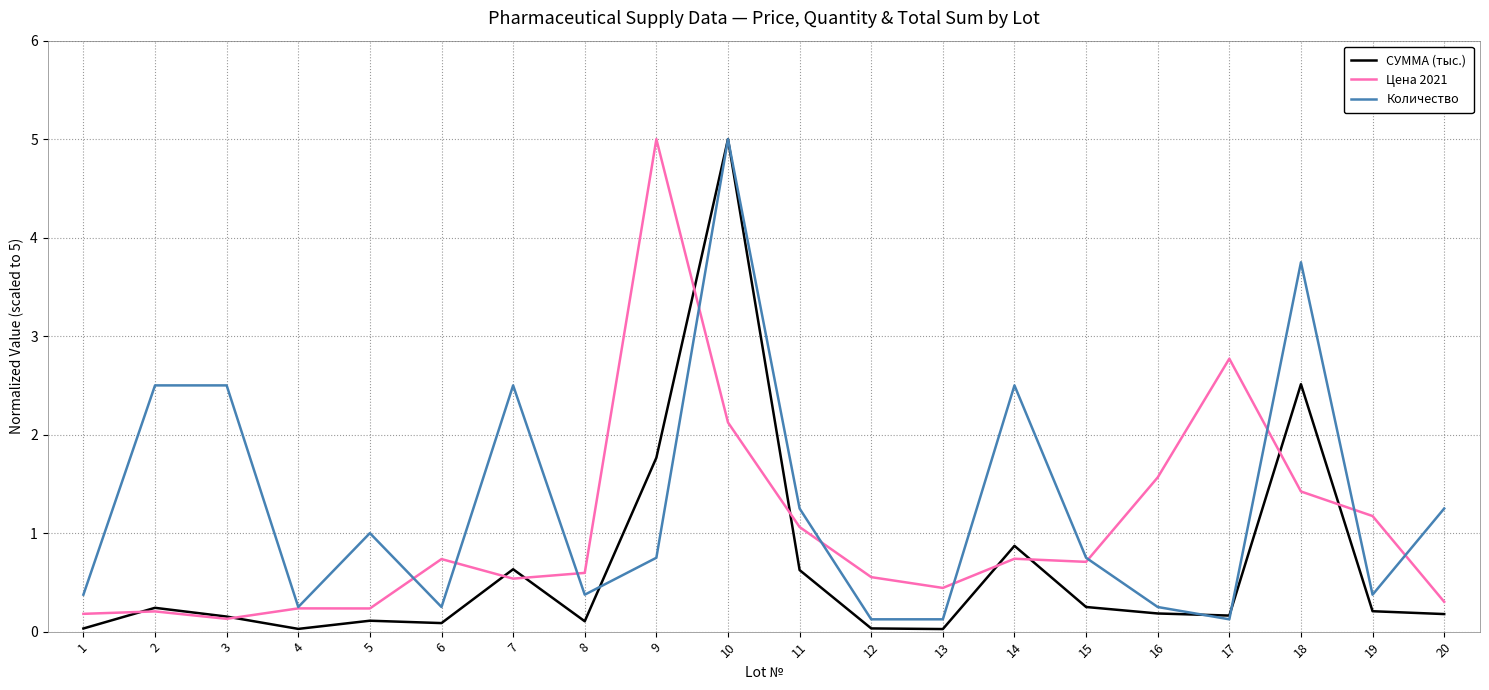

Where is СУММА (тыс.) nearest to the value 2?

9